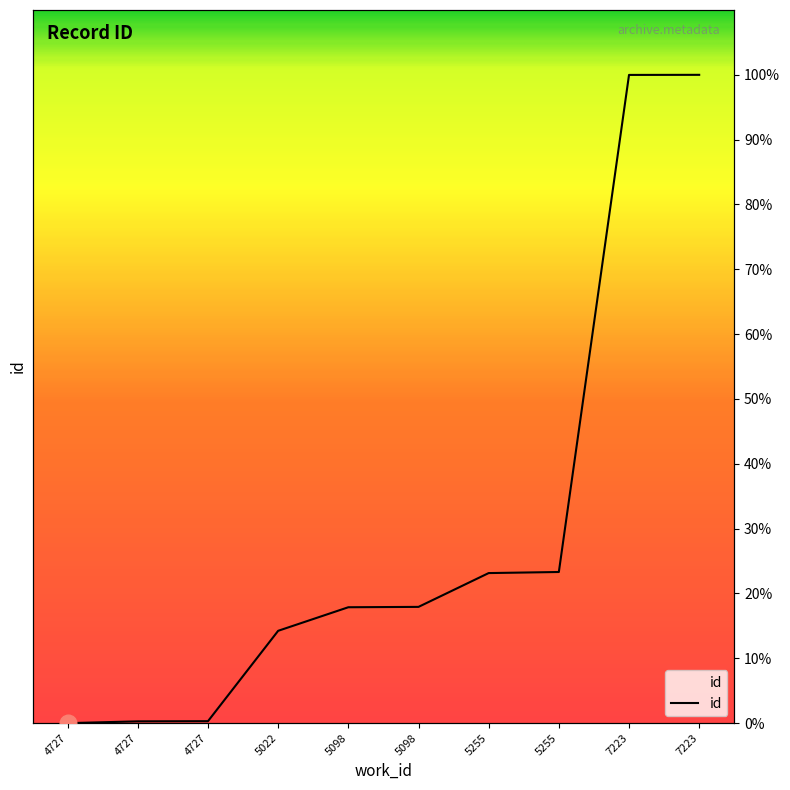

How many values exceed 17?

6